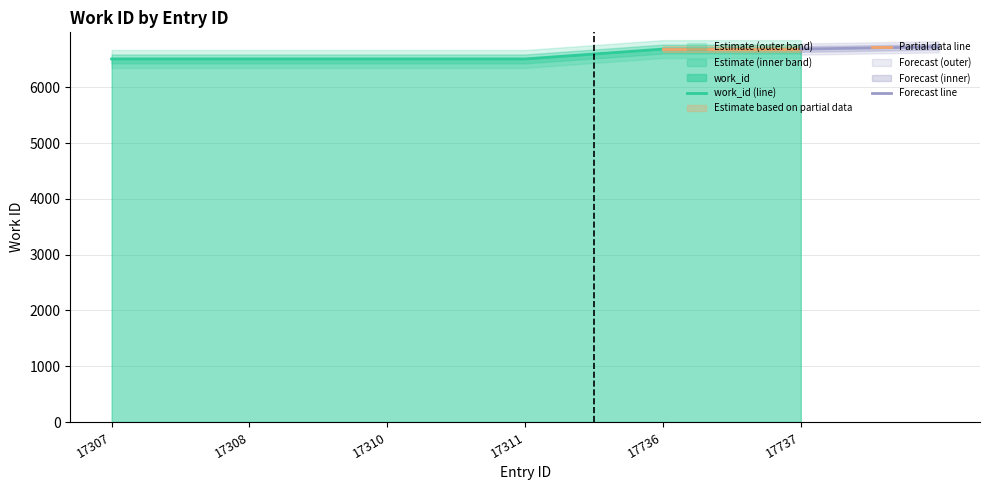

What is the minimum value for work_id (line)?

6507